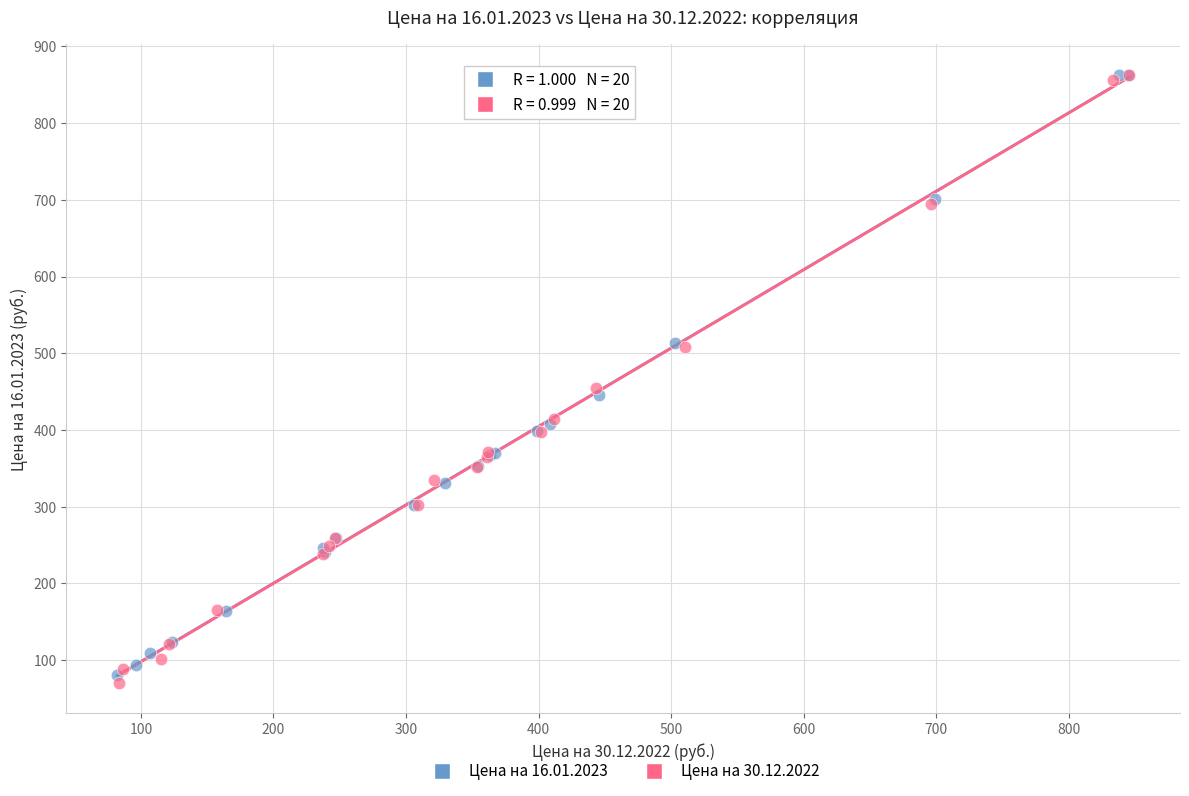

Which series has the largest Y range (max minus min)?

Цена на 30.12.2022